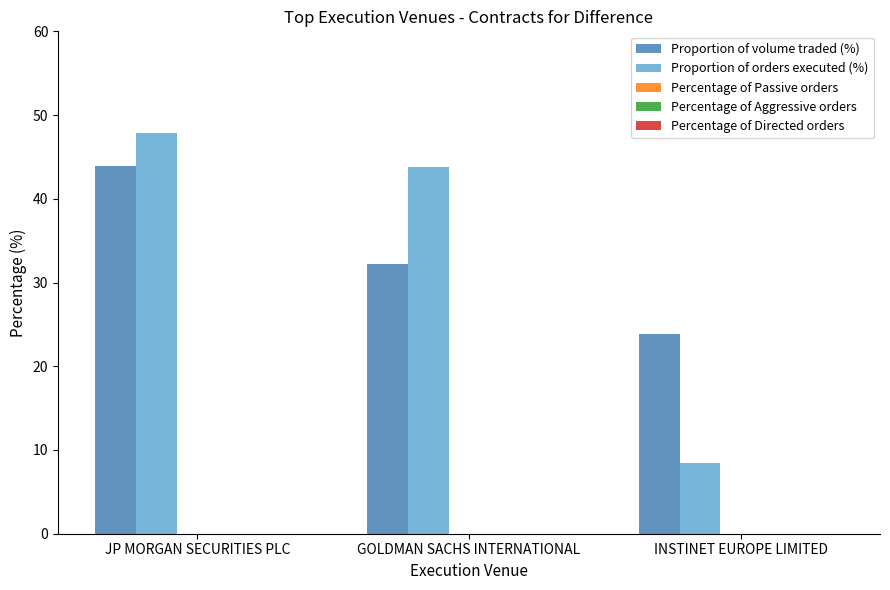

What is the sum of all Proportion of volume traded (%) values?

100.0